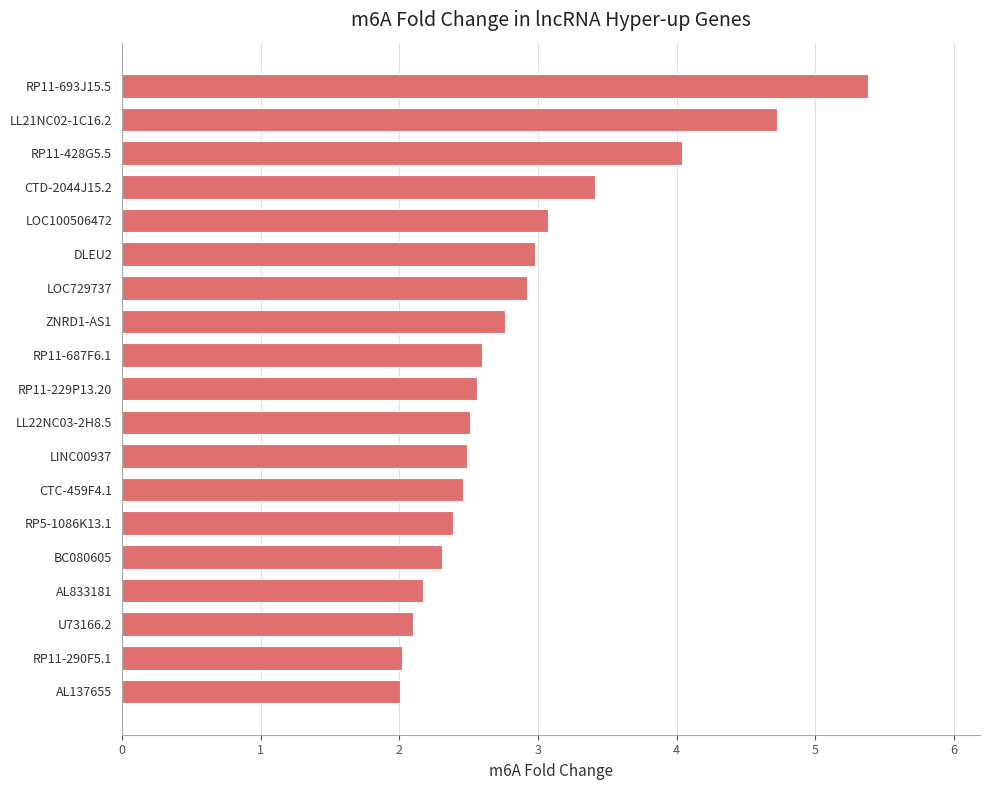

True or false: the data shows 2.9 at LOC729737.

True